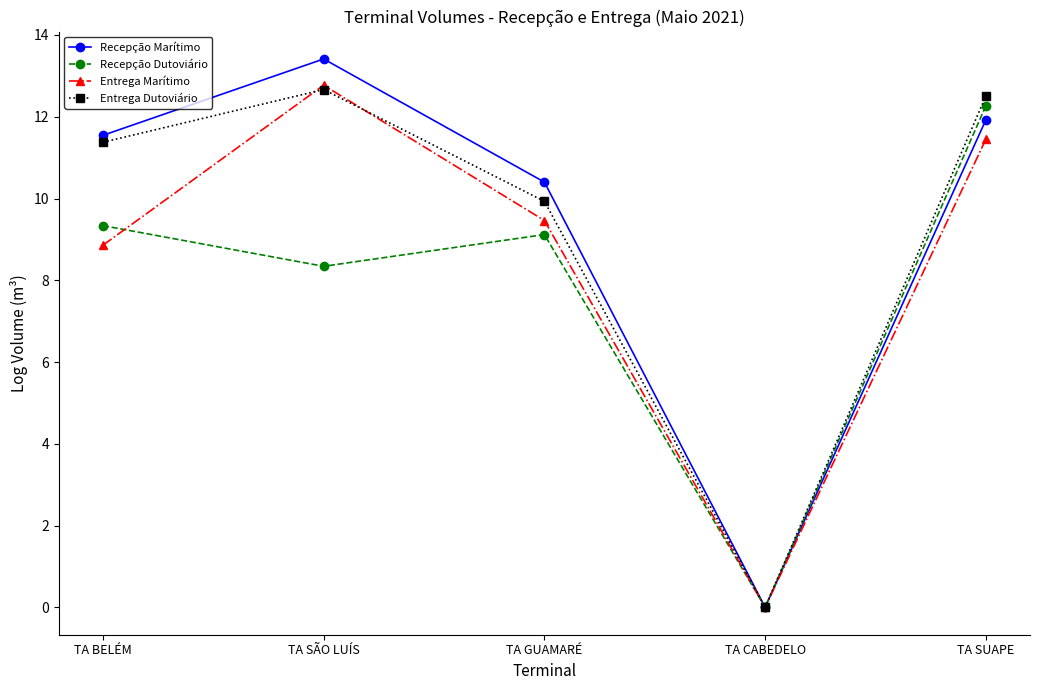

What is the difference between the second highest and second lowest values in the Recepção Marítimo series?

1.5